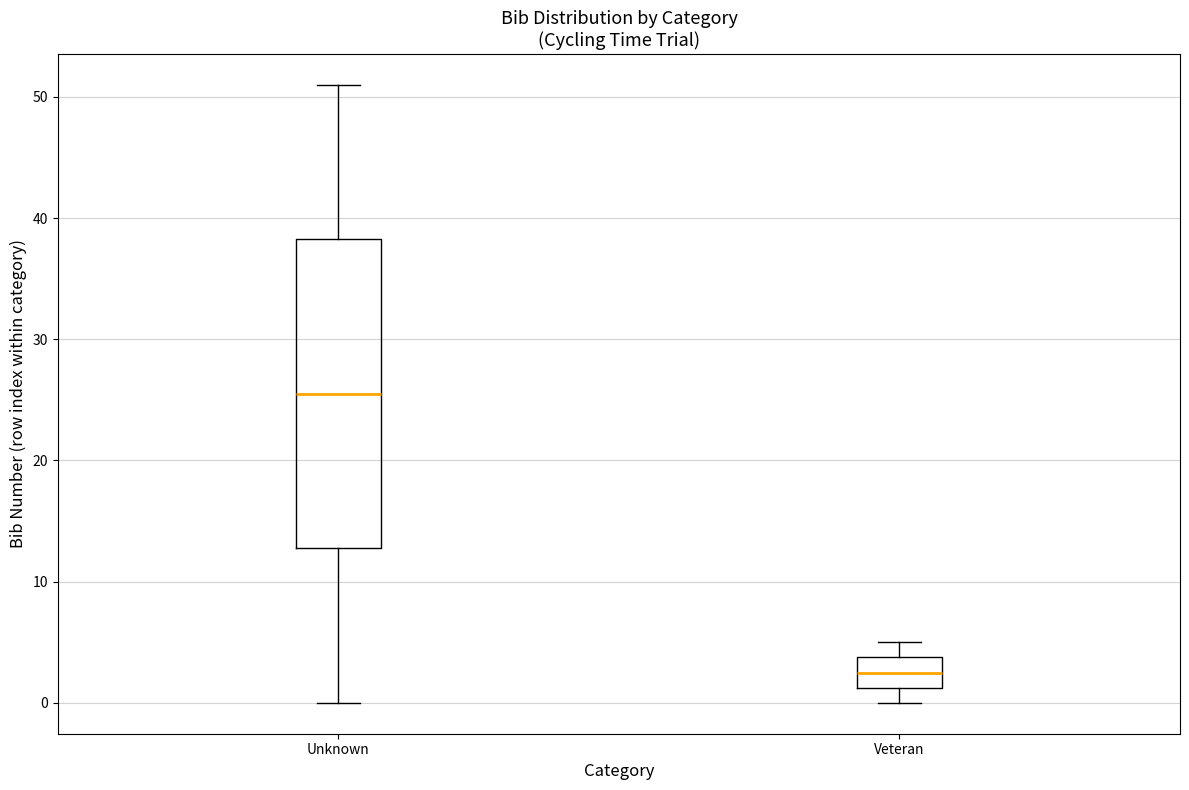

Reading left to right, read every box against the y-axis: the position of its median line, the range the box covers, and the ends of its whiskers. The values are not printed on the chart, so give them approximately, as read against the axis.

Unknown: median 26, box 13 to 38, whiskers 0 to 51
Veteran: median 3, box 1 to 4, whiskers 0 to 5